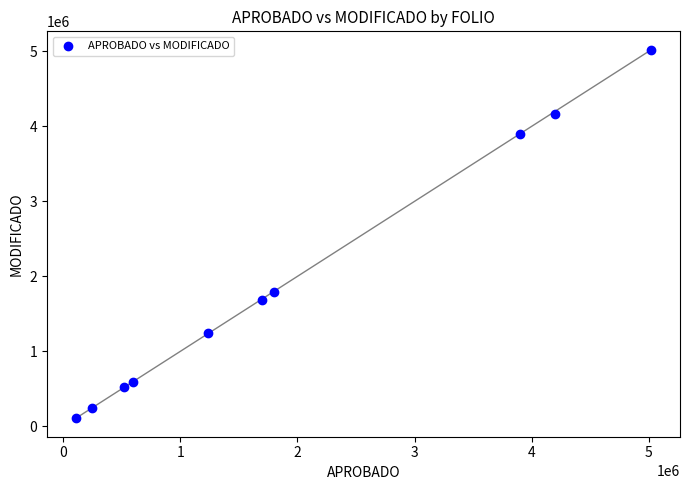

What Y value in the scatter plot is closest to 2564269?

1790290.5